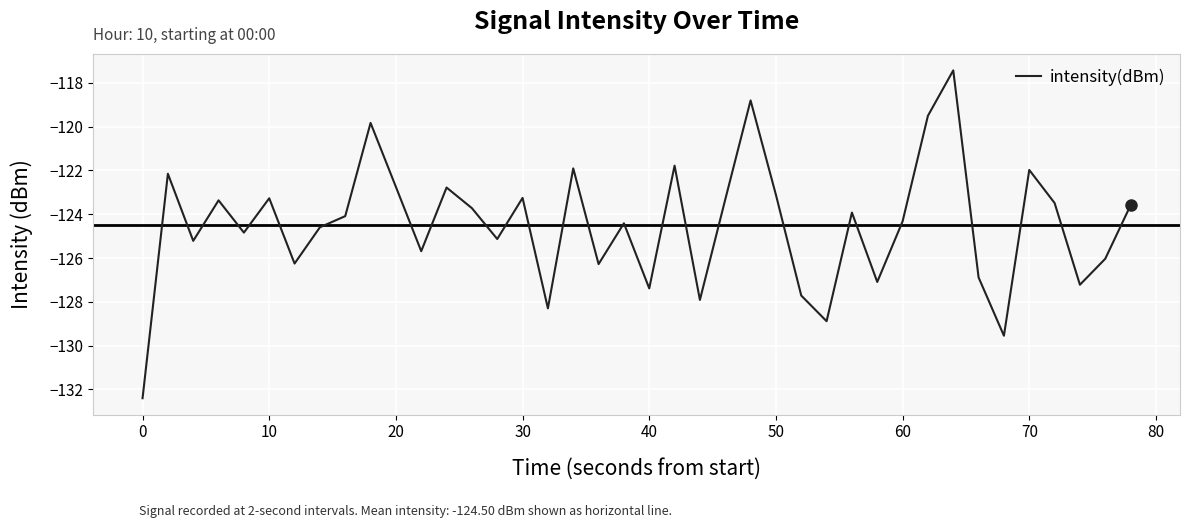

How many lines are shown in the chart?

1